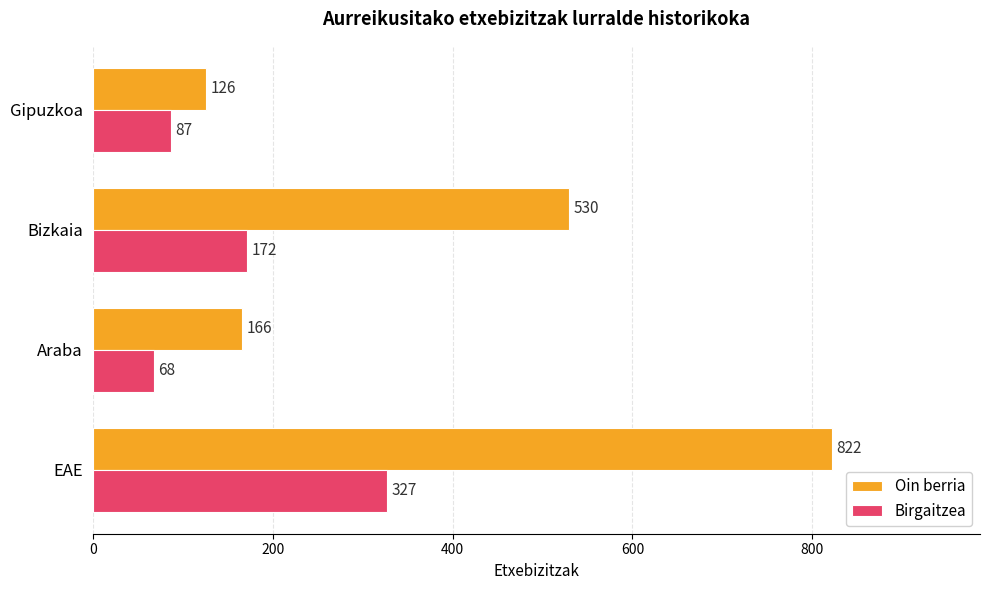

What is the spread (max minus min) of values at Gipuzkoa?

39